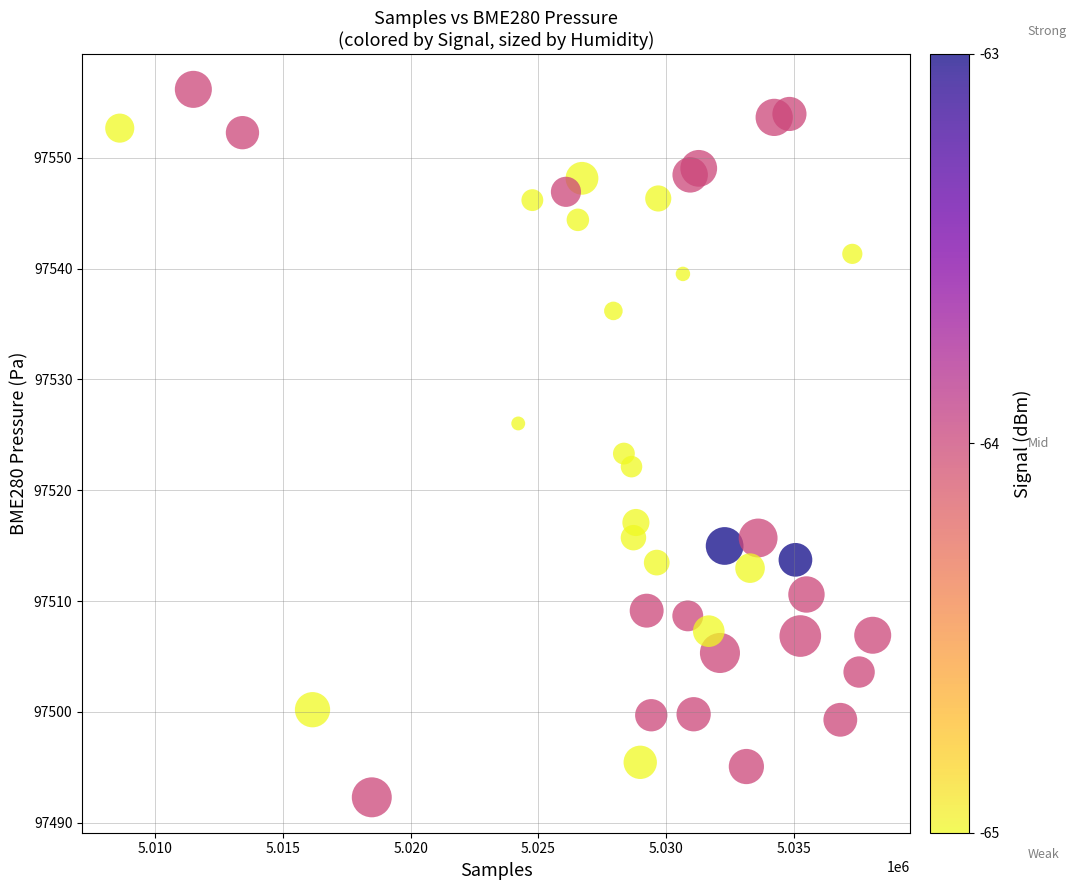

What is the range of X values (max minus min)?

29496.0